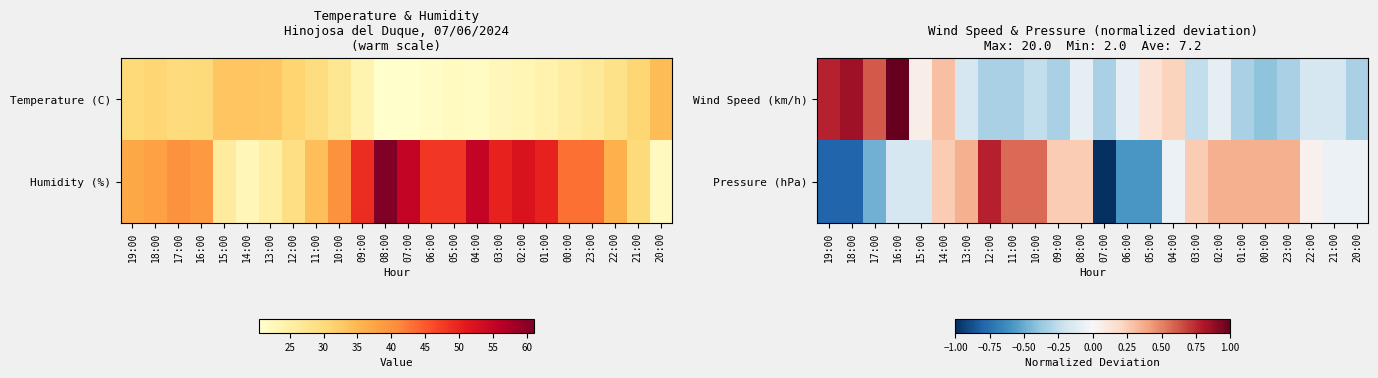

True or false: Pressure (hPa) has a value of -0.2 at 16:00.

False